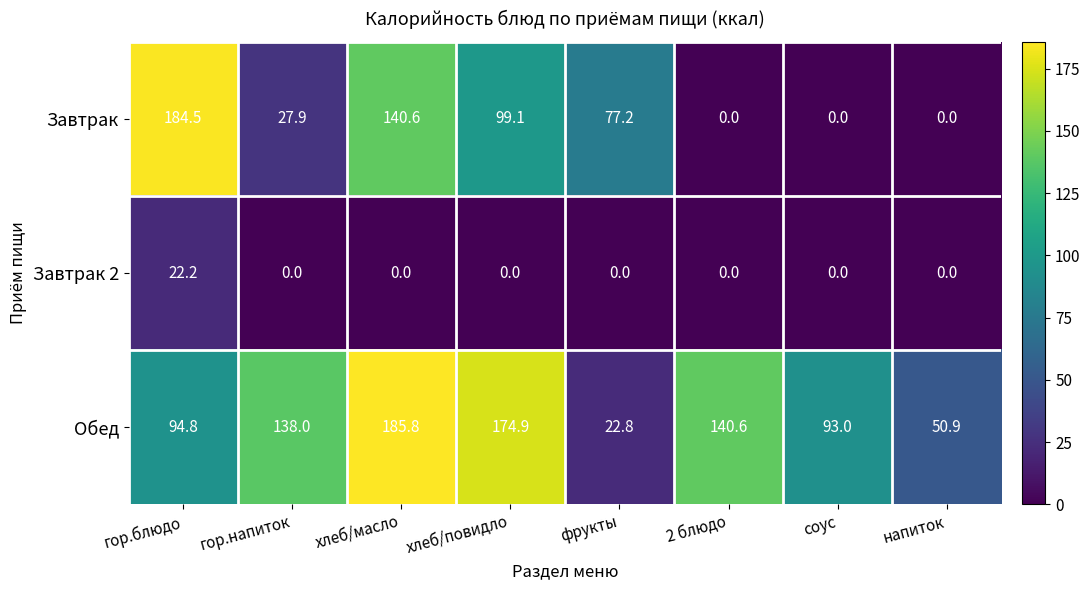

Between гор.блюдо and гор.напиток, which series saw the biggest shift?

Завтрак